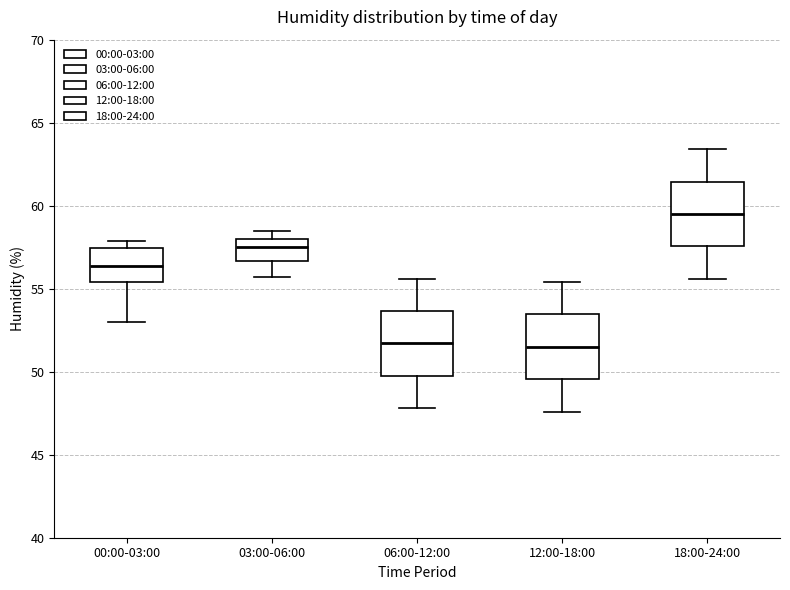

Reading left to right, transcribe this box plot: for each box, give where its median line is, the range the box spans, and where its two whiskers end, as read against the y-axis. The values are not printed on the chart, so give them approximately, as read against the axis.

00:00-03:00: median 56.5, box 55.5 to 57.5, whiskers 53.0 to 58.0
03:00-06:00: median 57.5, box 56.5 to 58.0, whiskers 55.5 to 58.5
06:00-12:00: median 51.5, box 50.0 to 53.5, whiskers 48.0 to 55.5
12:00-18:00: median 51.5, box 49.5 to 53.5, whiskers 47.5 to 55.5
18:00-24:00: median 59.5, box 57.5 to 61.5, whiskers 55.5 to 63.5